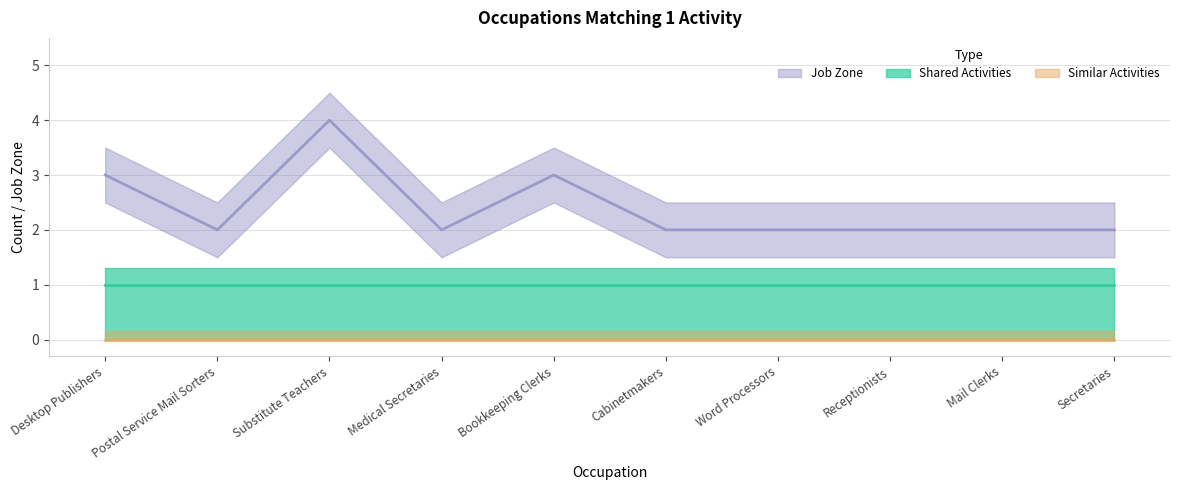

Rank the series by their maximum value, from highest to lowest.

Job Zone, Shared Activities, Similar Activities